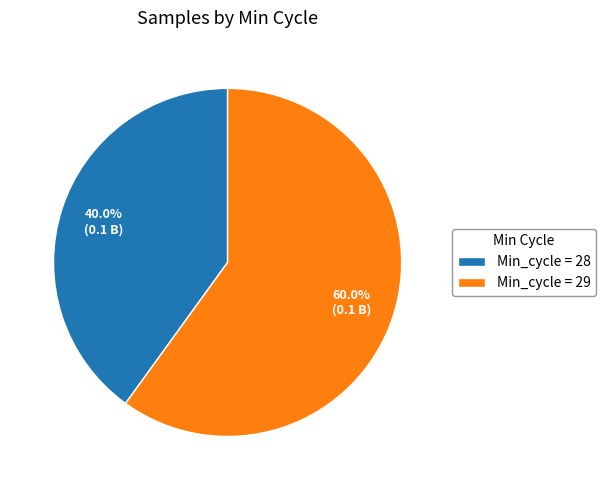

To the nearest percent, what is the average slice percentage?

50%